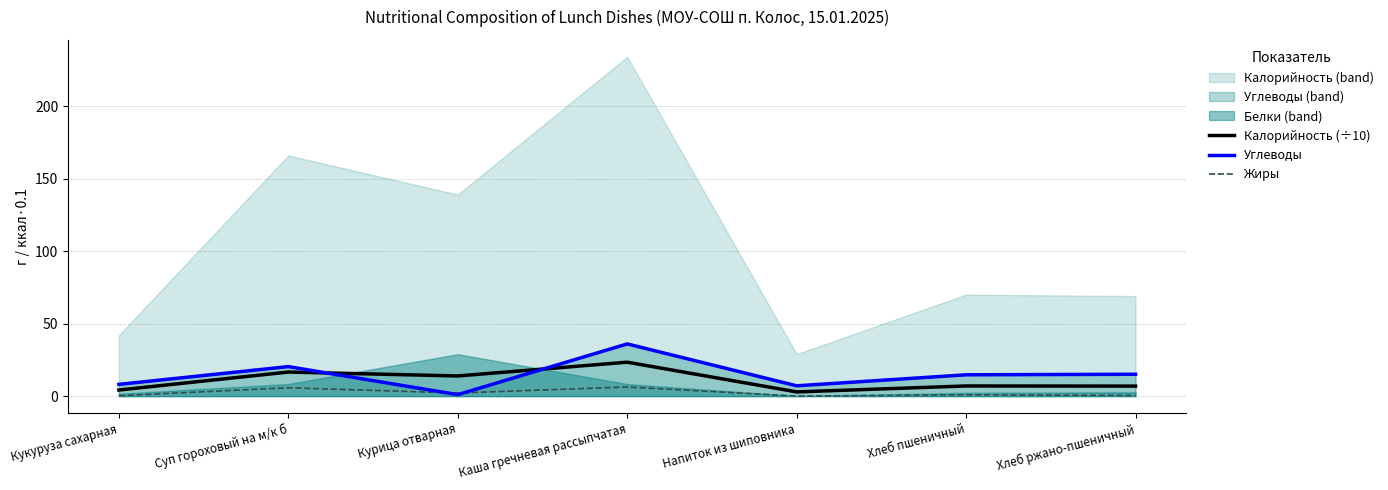

Which series has the widest spread of values?

Углеводы